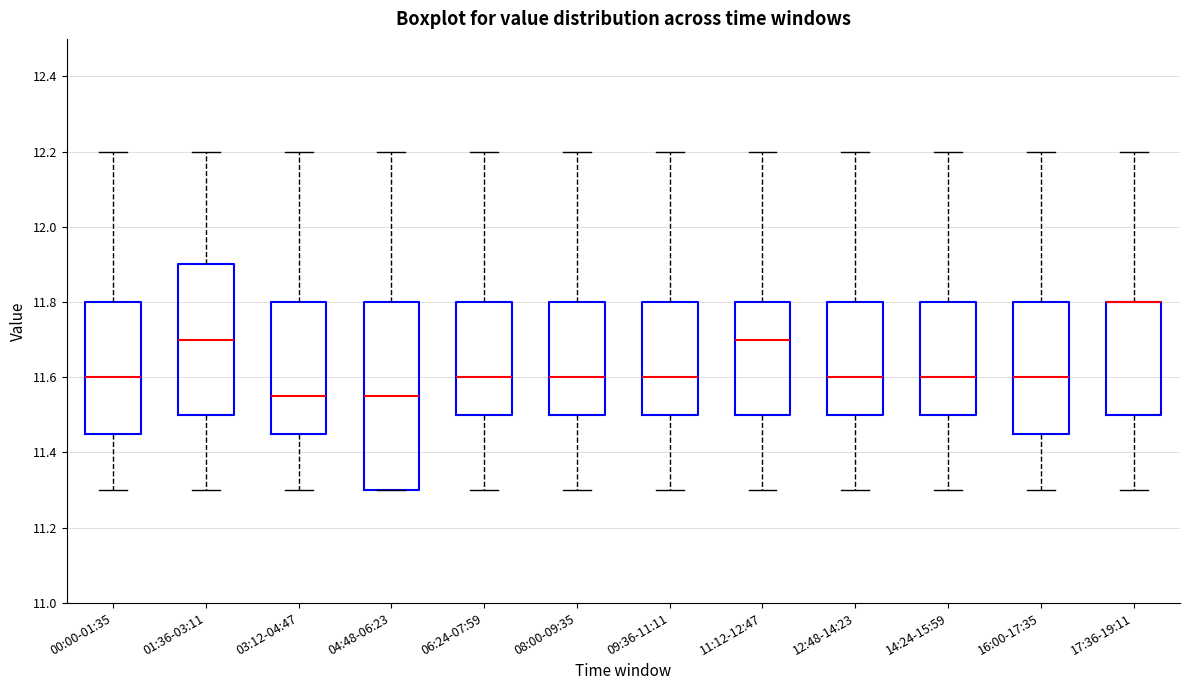

Where does the lower whisker of the box for 11:12-12:47 end on the y-axis? The values are not printed on the chart, so give them approximately, as read against the axis.

11.30